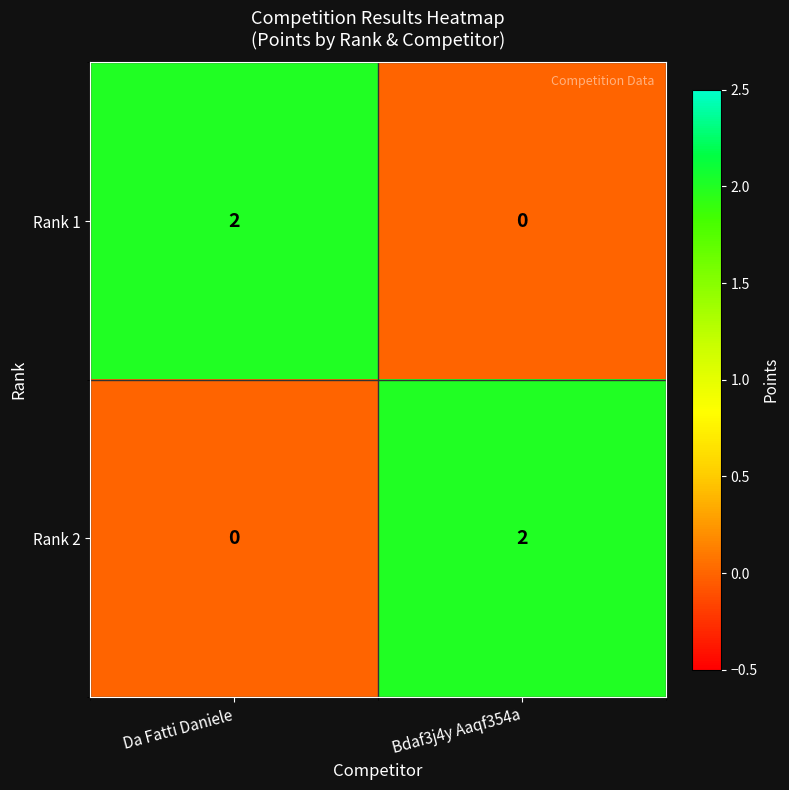

Is it true that Rank 1 equals 0 at Bdaf3j4y Aaqf354a?

True